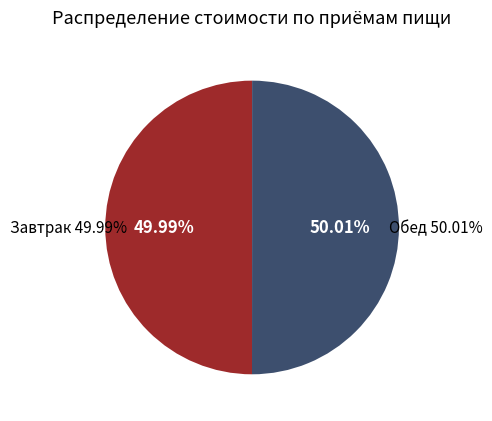

What percentage is the Завтрак slice, to the nearest percent?

50%